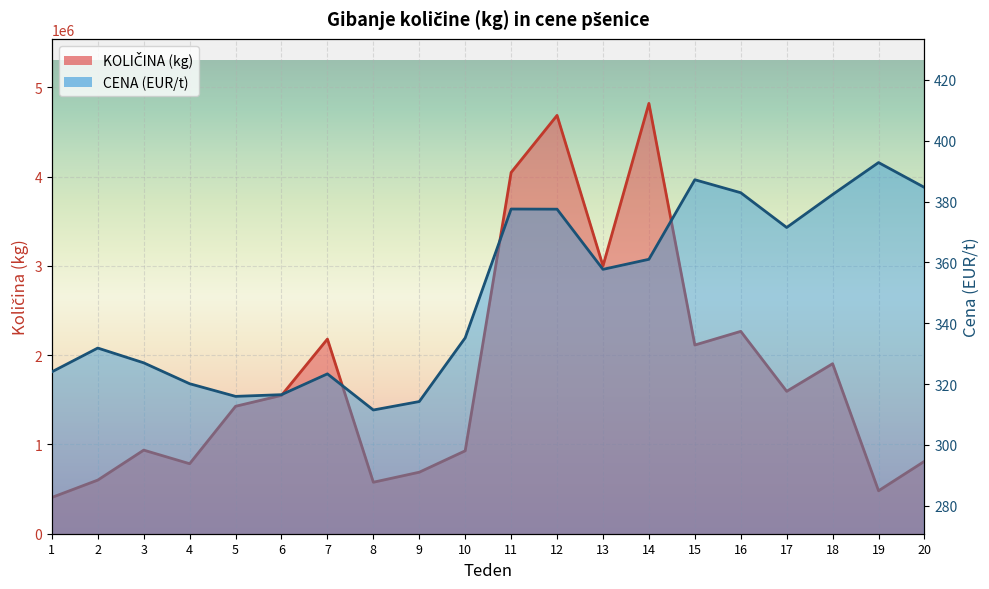

Reading left to right, what are all the values shown in this chart?

KOLIČINA (kg): 406420.0	600850.0	936420.0	784210.0	1427560.0	1549630.0	2180660.0	576740.0	689085.0	928890.0	4046780.0	4686120.0	3000620.0	4820480.0	2113850.0	2266860.0	1595310.0	1904570.0	481180.0	811450.0
CENA (EUR/t): 324.0	331.8	327.0	320.1	315.9	316.5	323.3	311.5	314.2	335.2	377.5	377.5	357.7	361.0	387.2	382.9	371.5	382.3	392.8	384.6